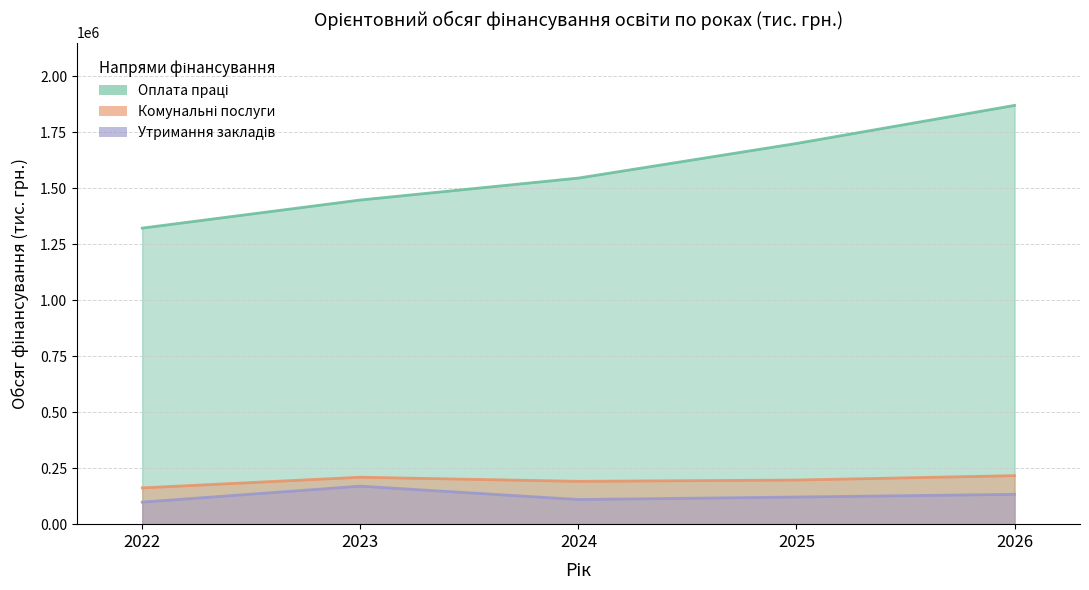

What is the value of the Оплата праці point at the 3rd from the left?

1546212.4